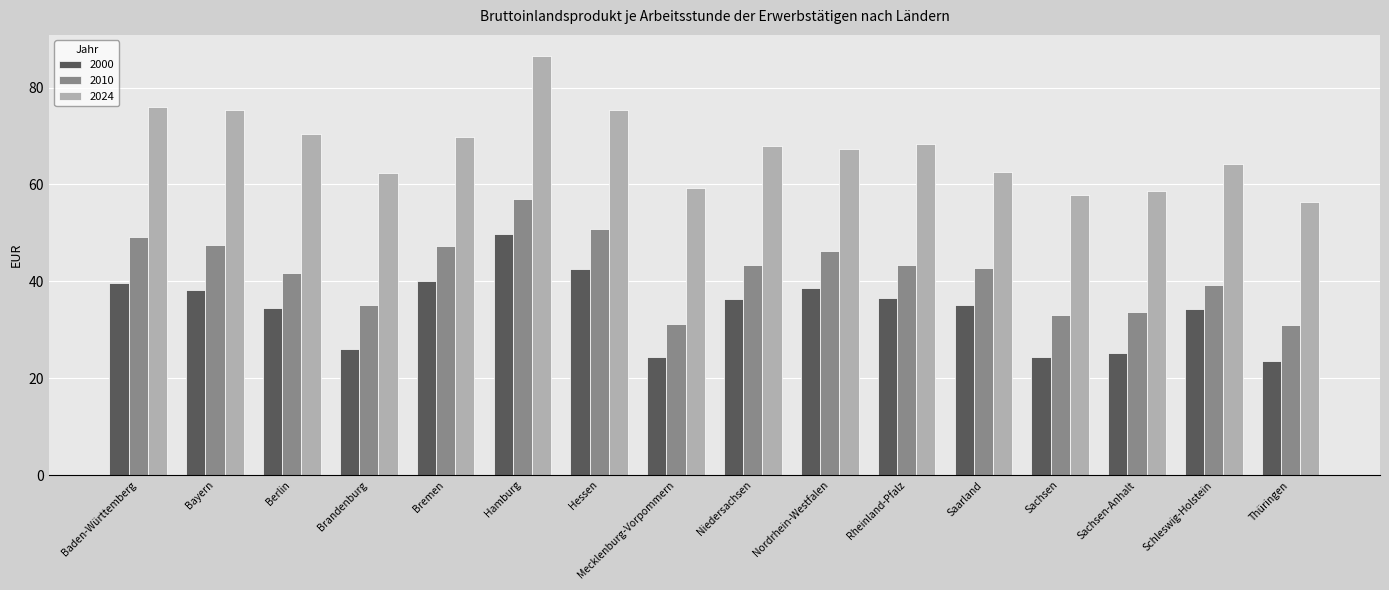

Are the bars horizontal?

No